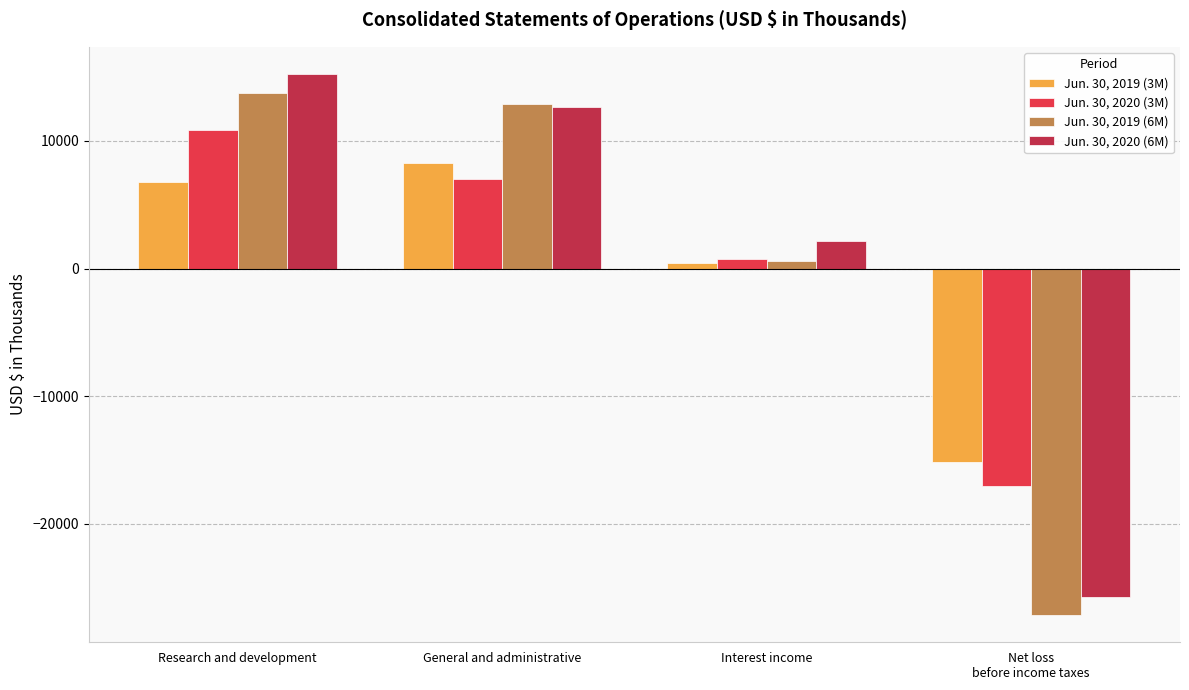

Count the number of data series in this chart.

4